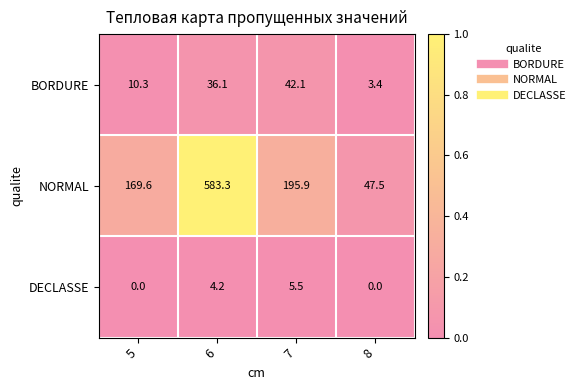

At which category is the sum across all series the highest?

6